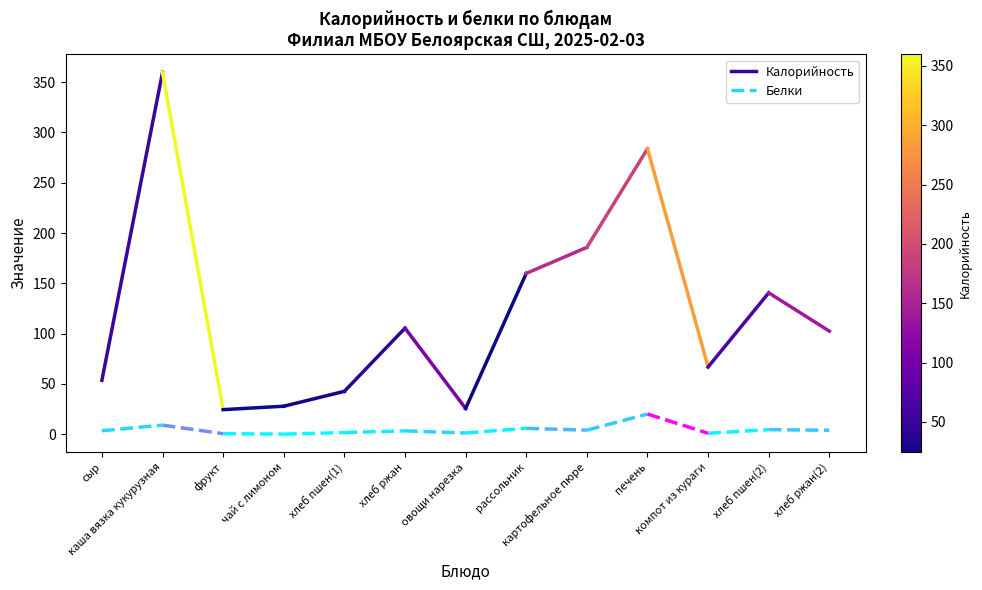

Rank the categories by Белки value from lowest to highest.

сыр, каша вязка кукурузная